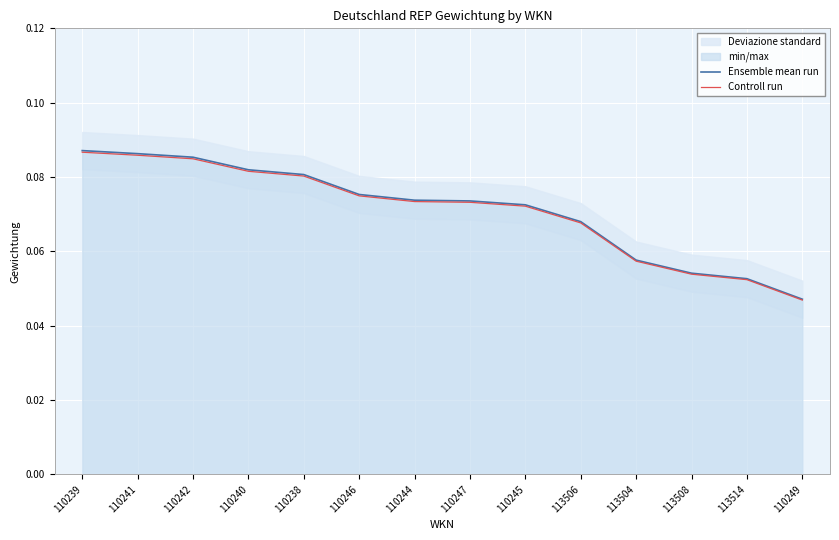

Which category has the lowest value in the Controll run series?

110249